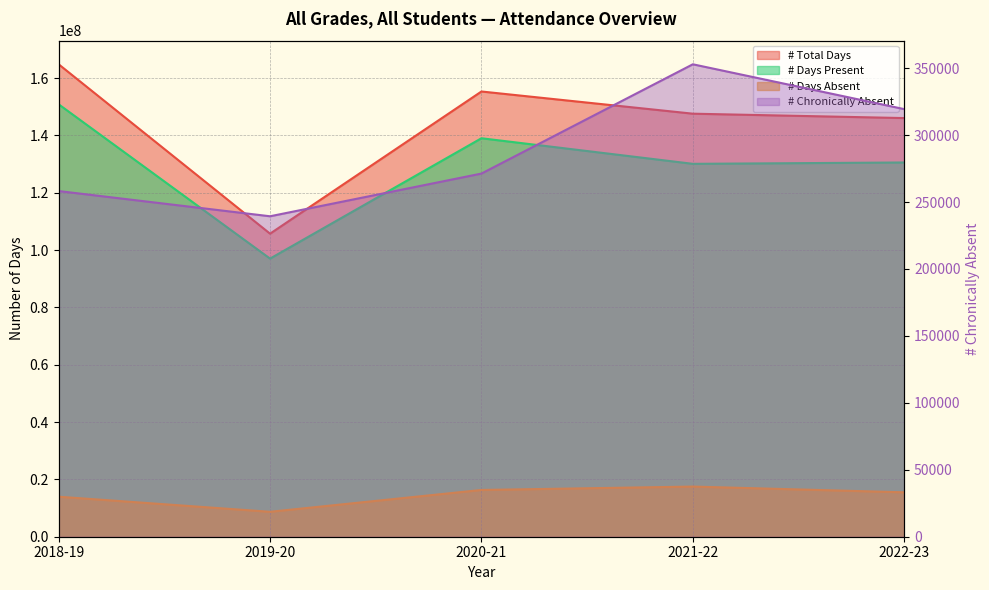

How many data points in # Days Present are less than 130563484?

2